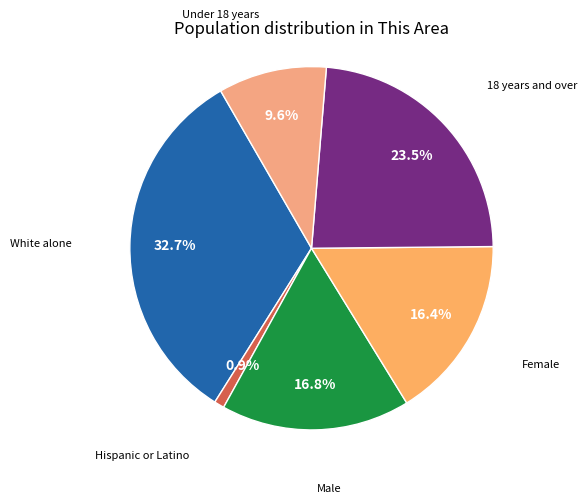

What is the smallest slice in the pie chart?

Hispanic or Latino